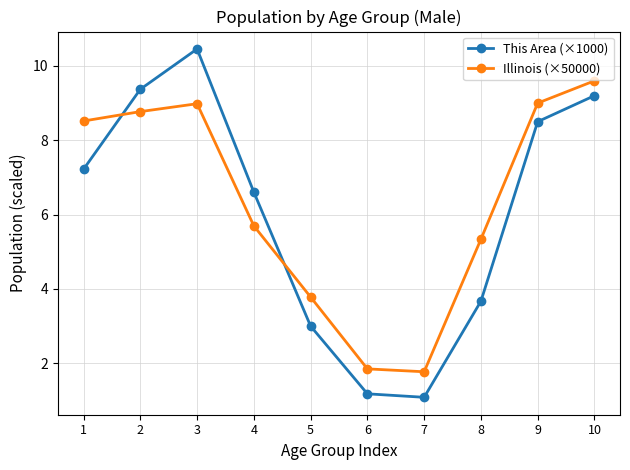

Which category has the highest value across all series?

3